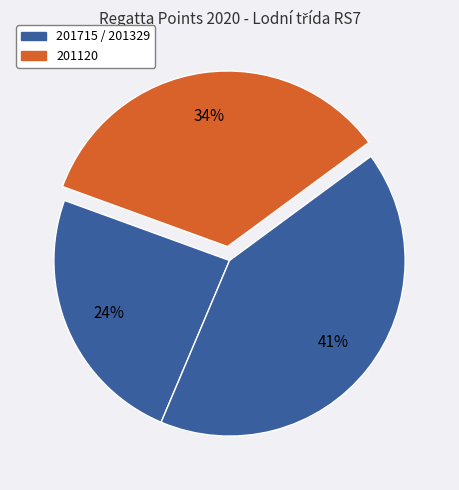

How many slices are in this pie chart?

3